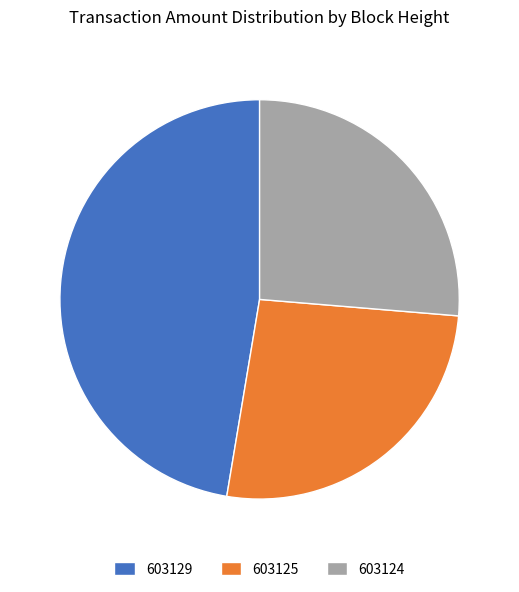

Does any single category account for the majority?

No